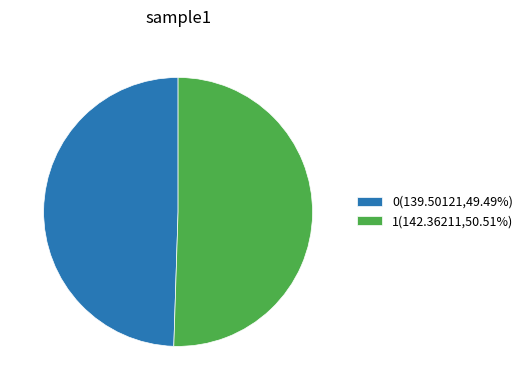

Does 0 account for over 50% of the chart?

No